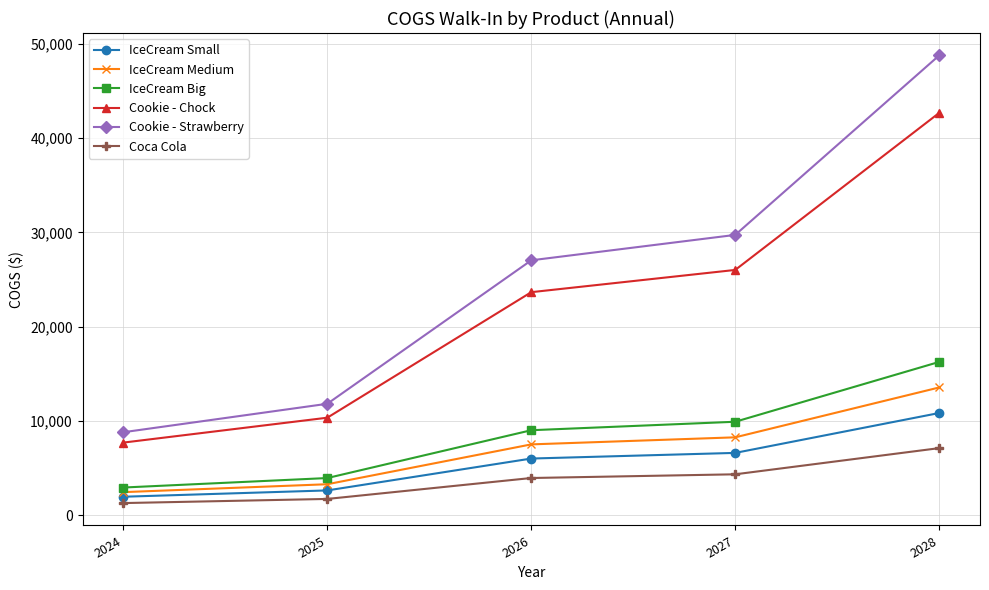

Which series has the widest spread of values?

Cookie - Strawberry